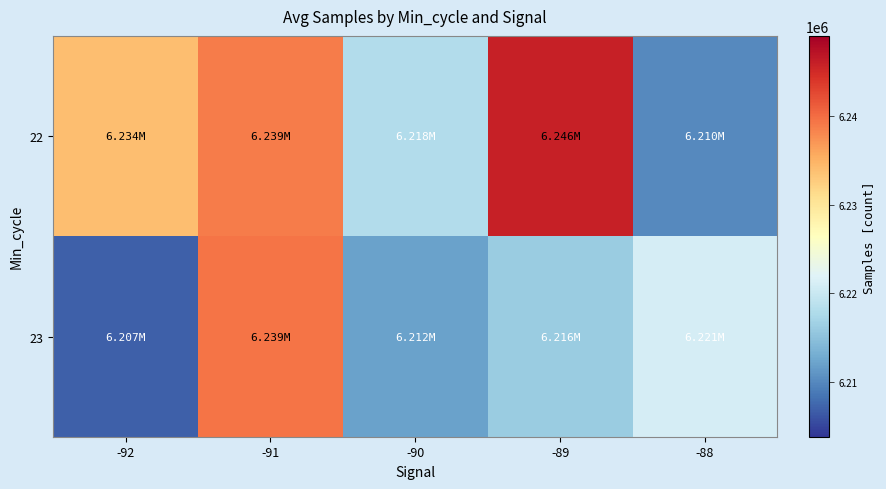

Reading left to right, transcribe all the data shown in this chart.

22: -92=6233995	-91=6238999	-90=6218000	-89=6246000	-88=6210000
23: -92=6206856	-91=6239393	-90=6212000	-89=6216000	-88=6221000